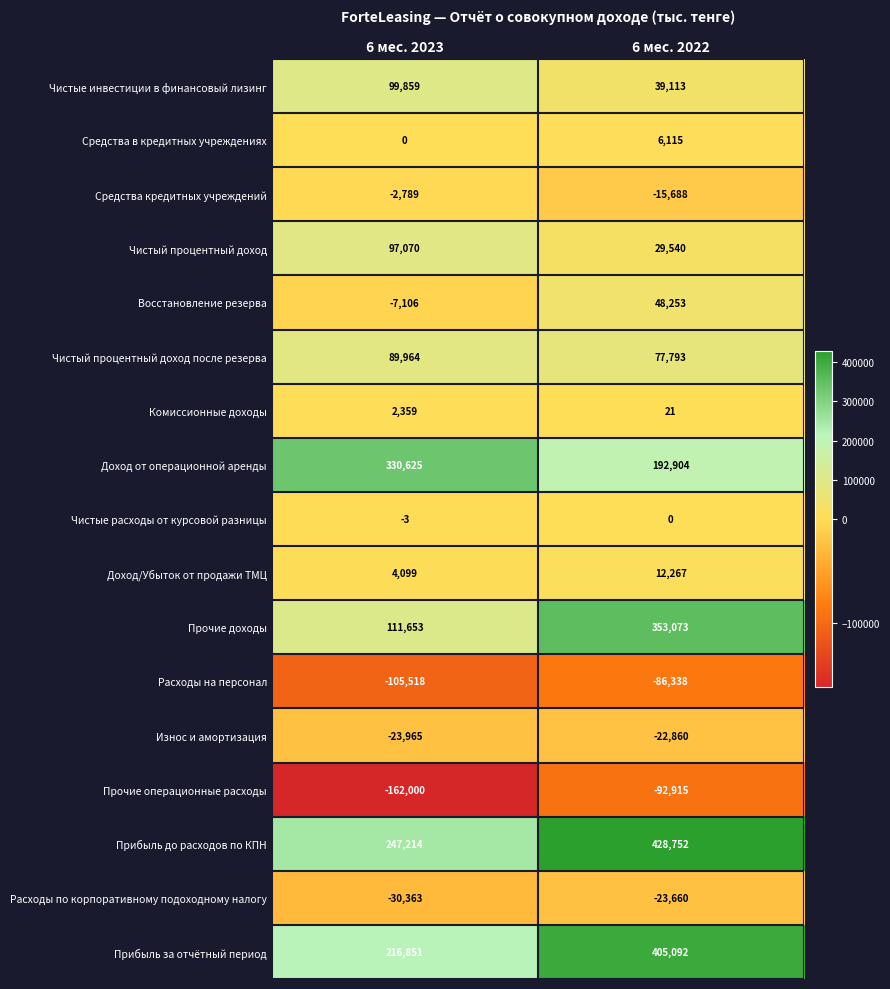

Where is Средства в кредитных учреждениях nearest to the value 3057?

6 мес. 2023